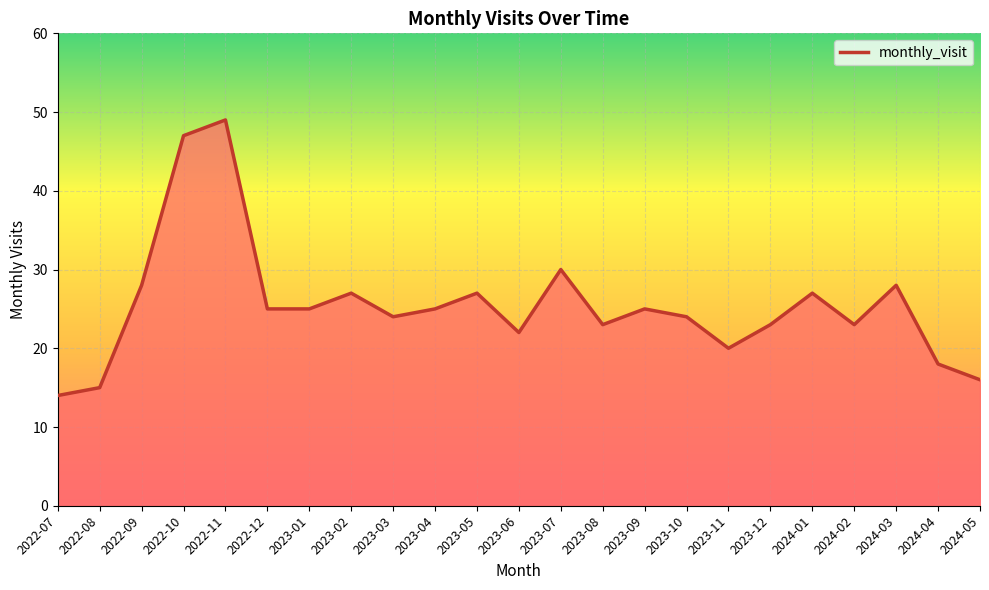

Which category has the highest value across all series?

2022-11